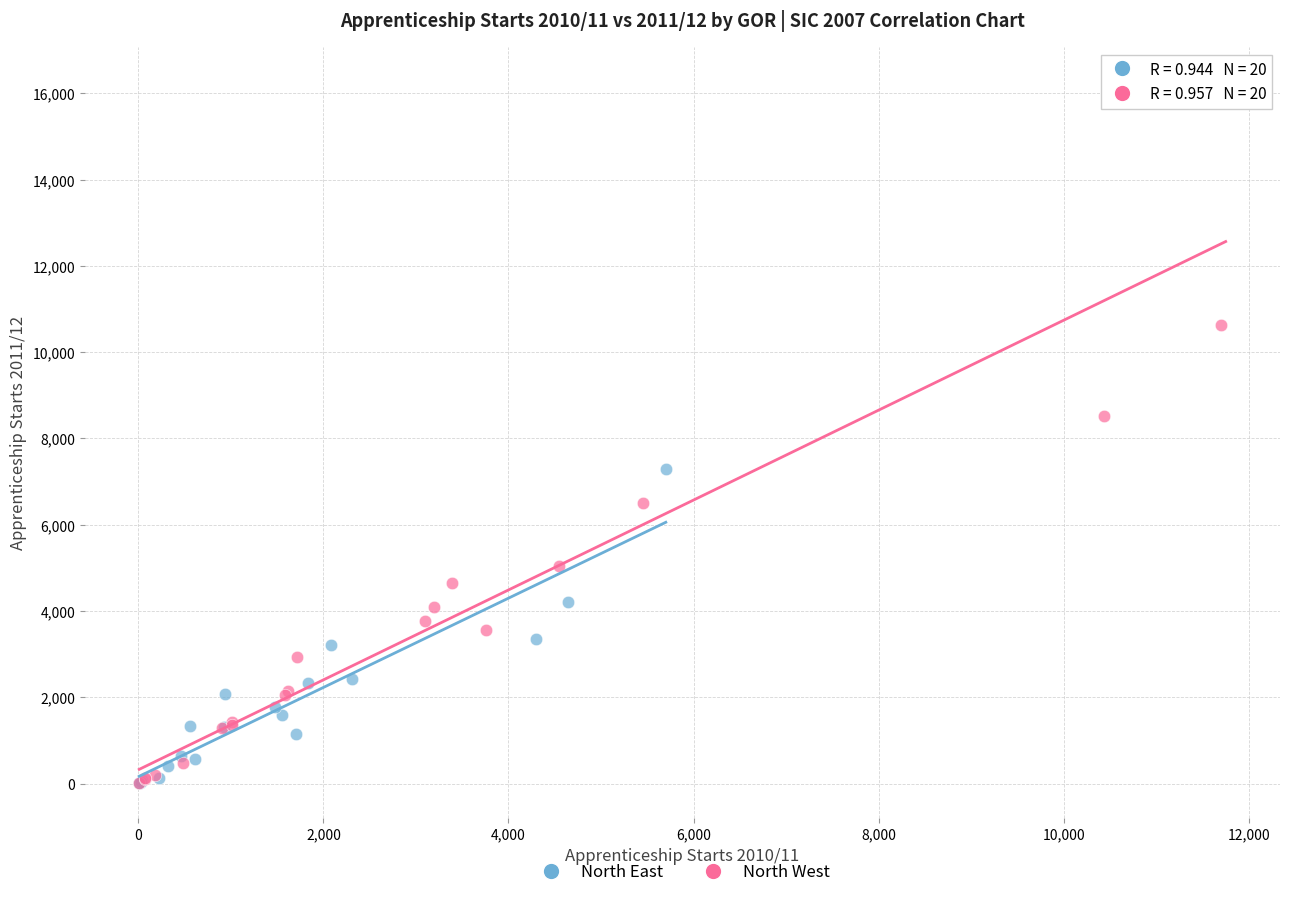

Which series contains the highest Y value?

North West